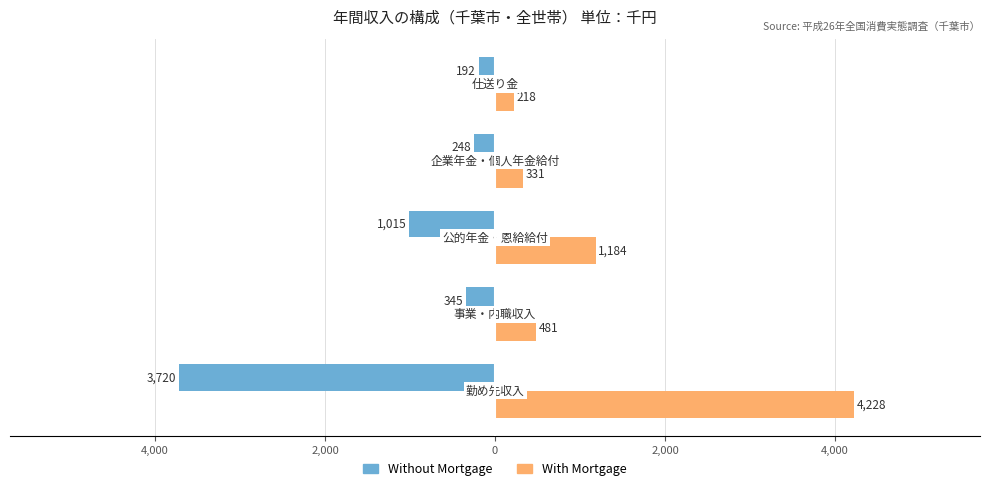

What is the smallest value displayed?

-3720